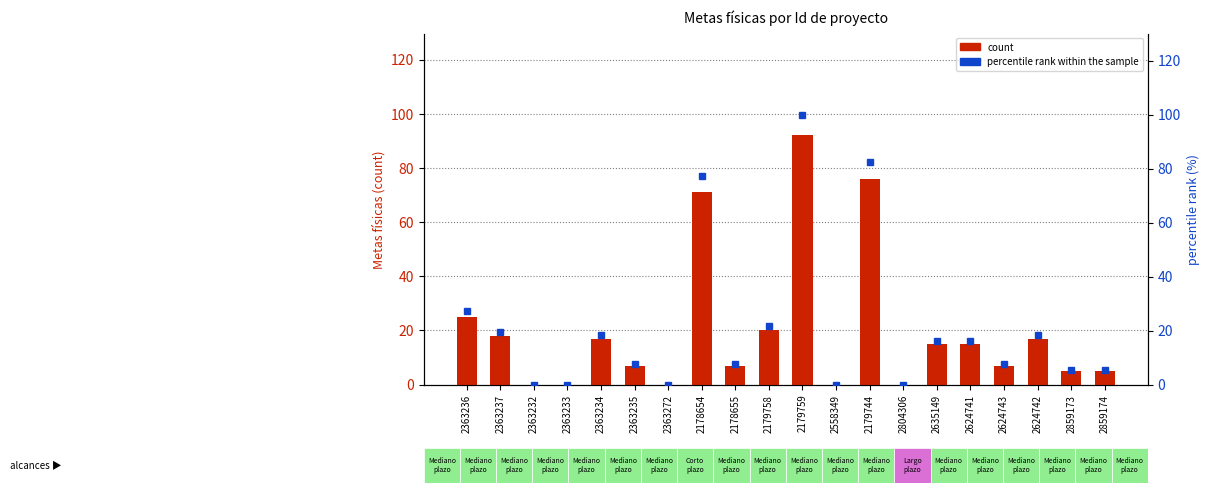

Does the chart contain stacked bars?

No